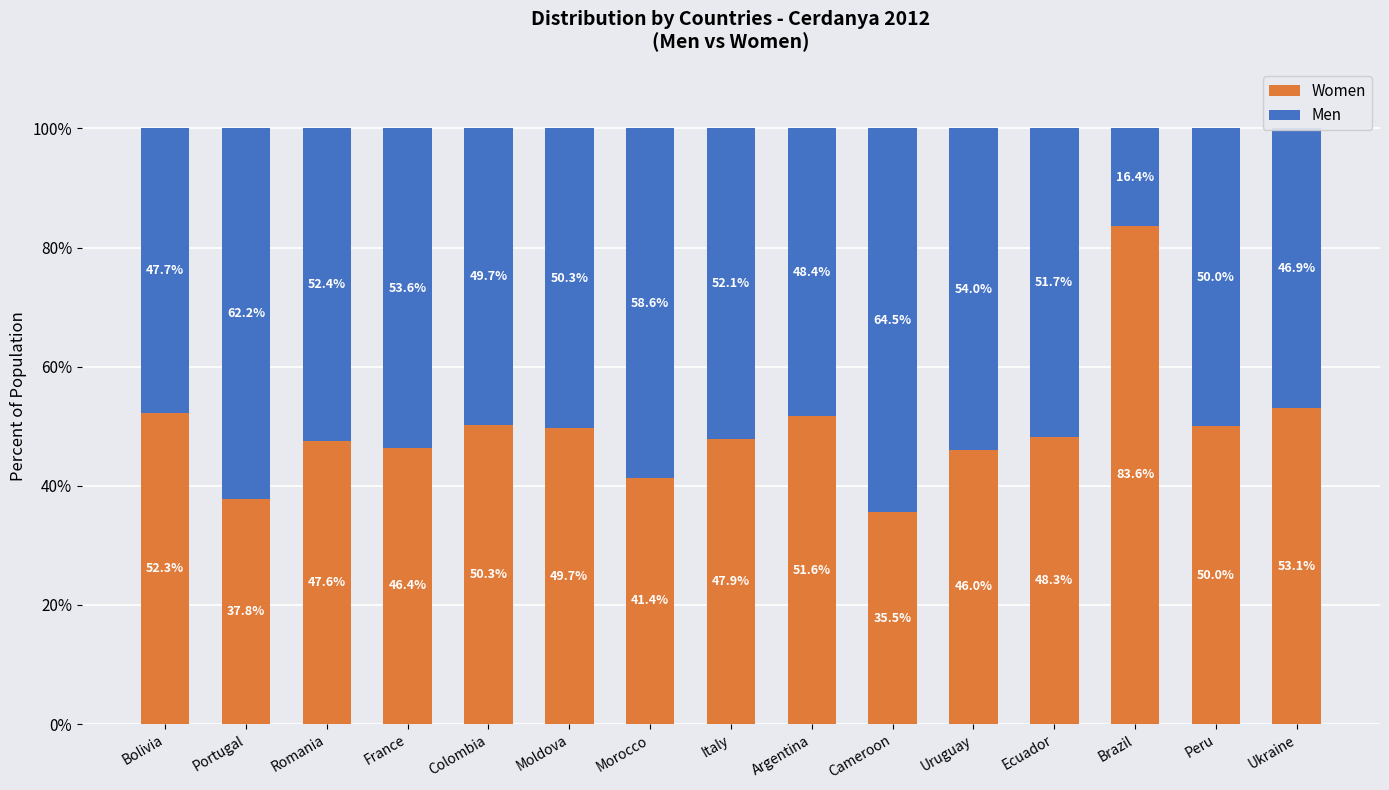

What is the lowest value of the Women series?

35.5